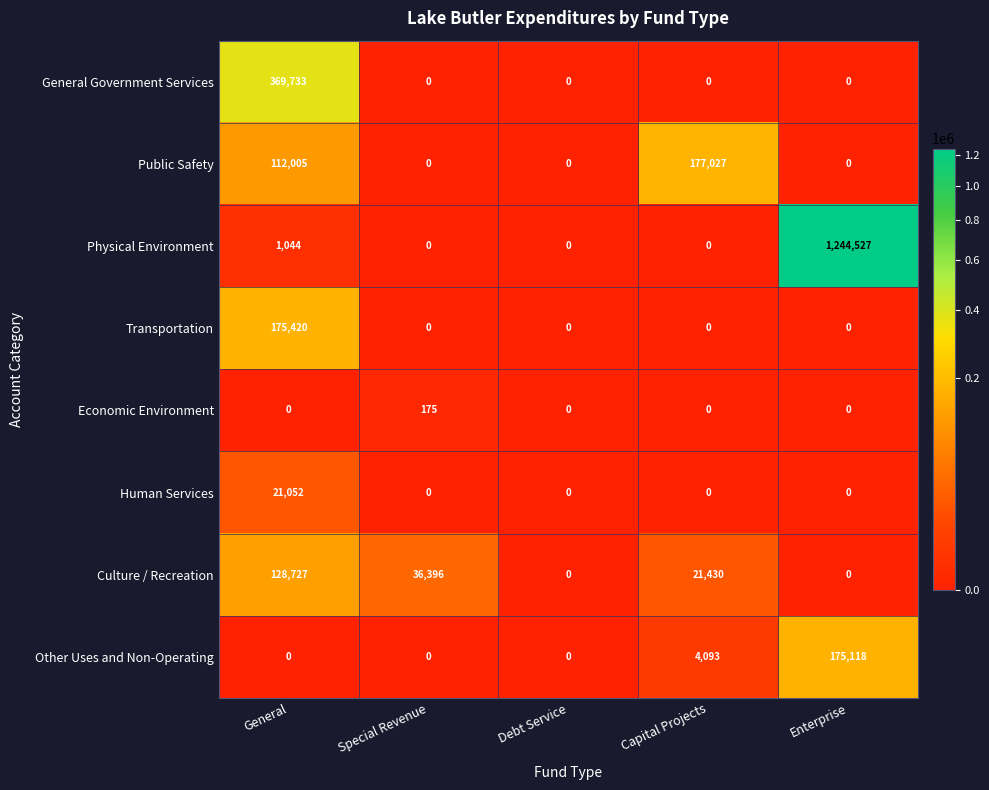

What is the approximate value of Culture / Recreation at Special Revenue, to the nearest 100?

36400